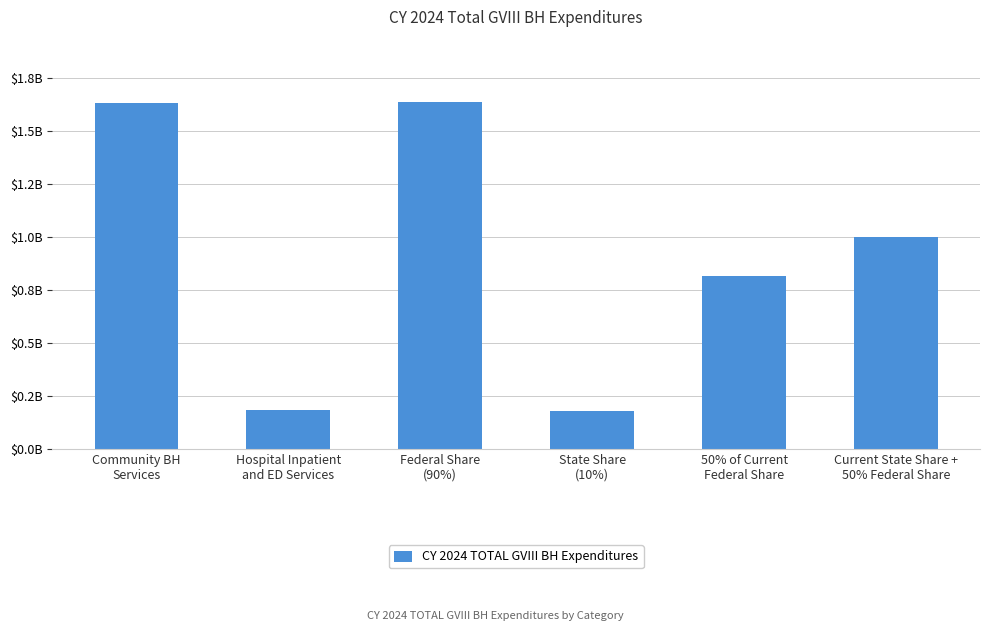

What is the change in value from Federal Share
(90%) to State Share
(10%)?

-1453190416.7